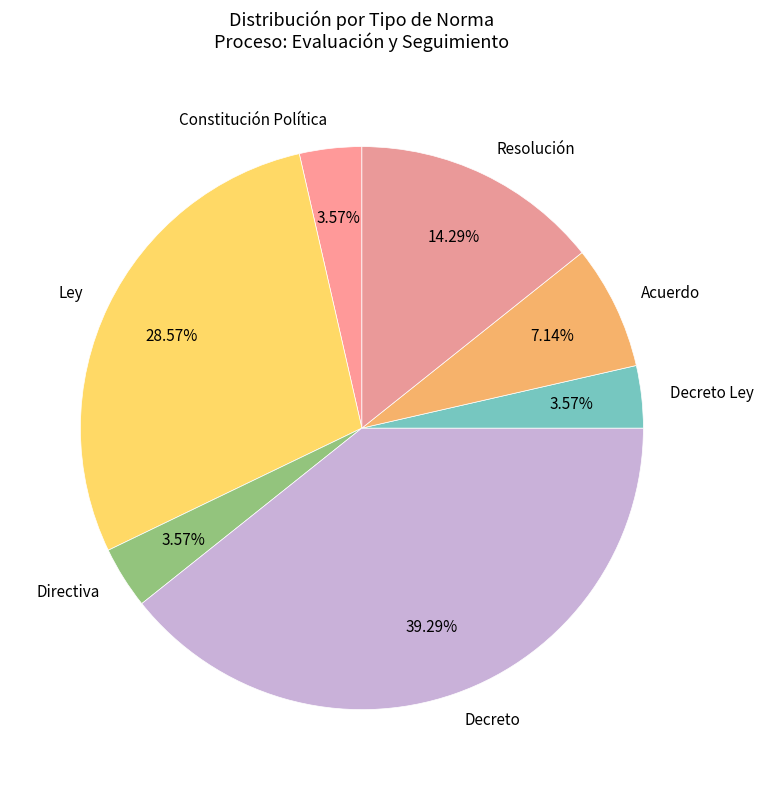

To the nearest percent, what is the average slice percentage?

14%